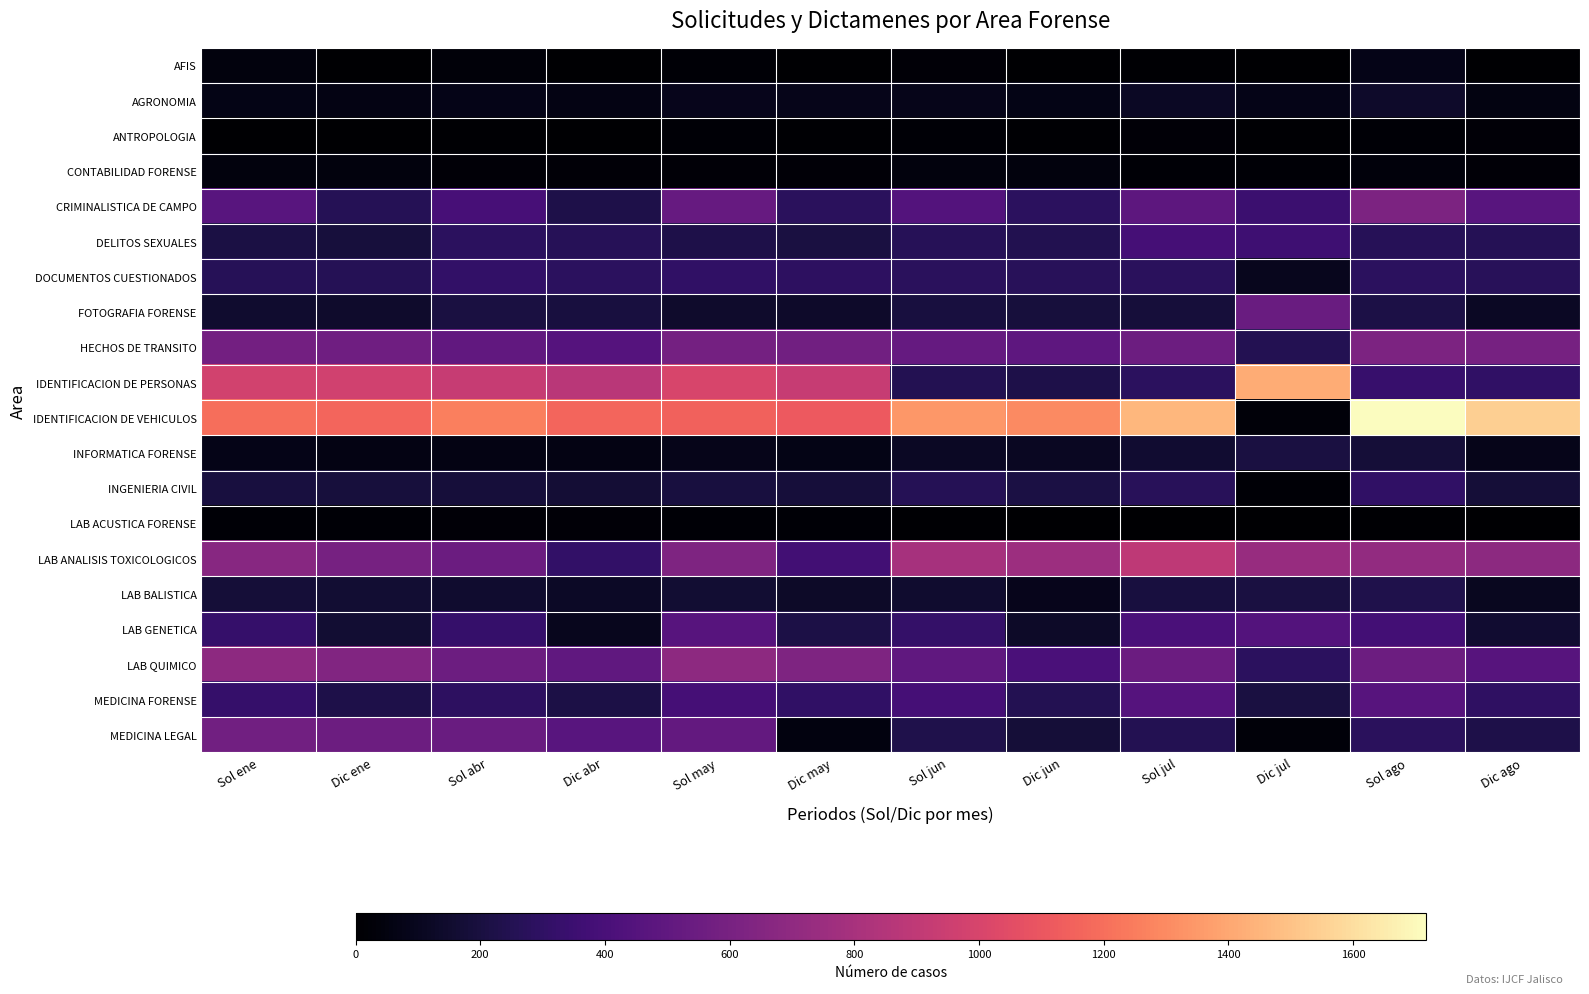

Which category has the lowest value across all series?

Dic ene